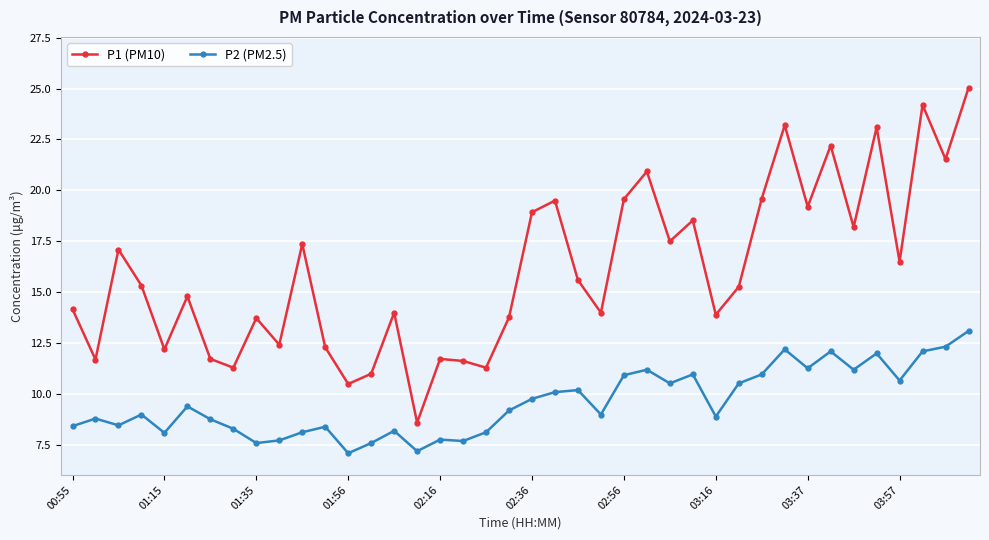

How many series are shown in this chart?

2